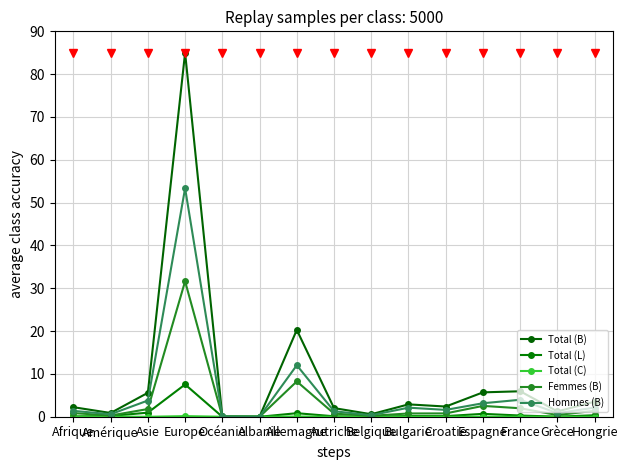

At how many categories does at least one series exceed 70?

1